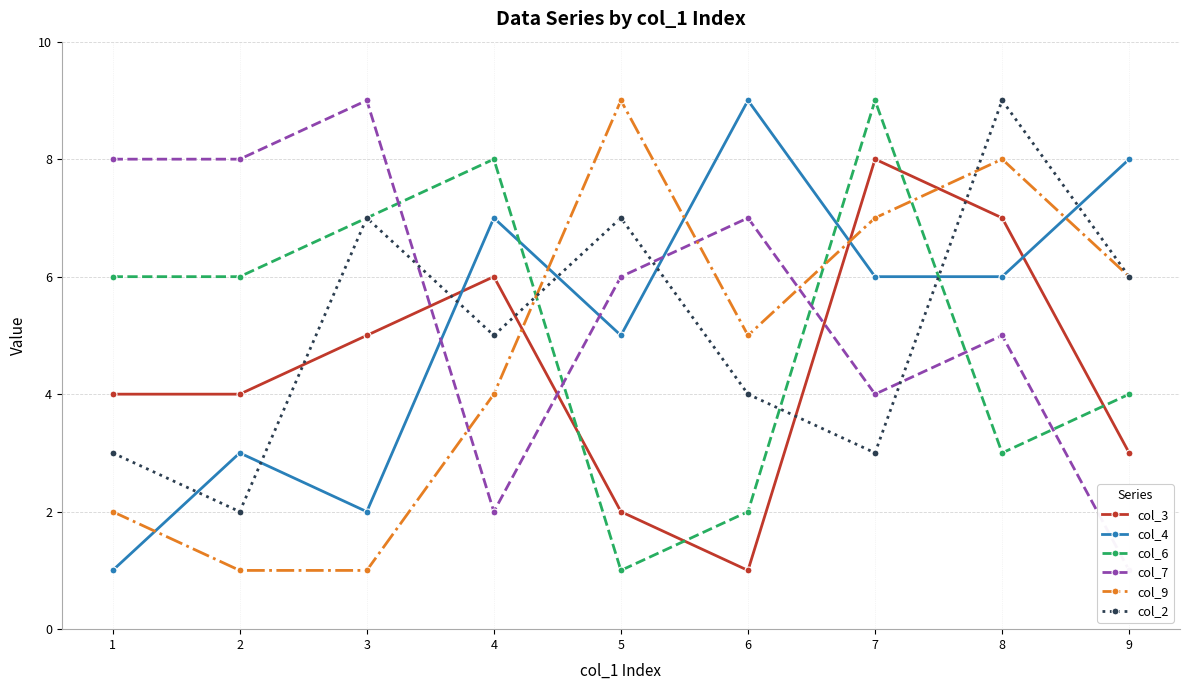

What is the value of the col_4 point at the 2nd from the left?

3